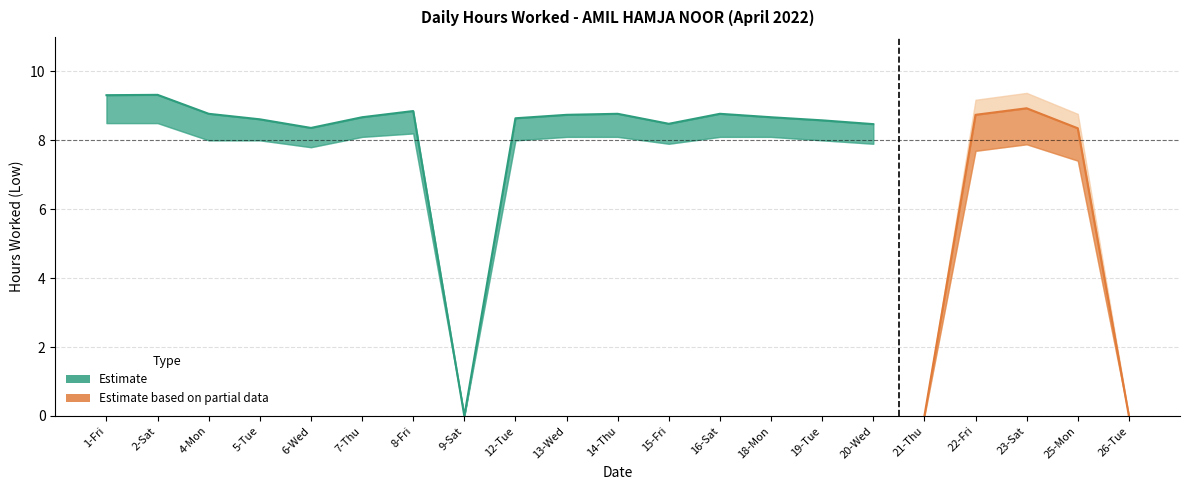

List the labels in order of value, smallest first.

9-Sat, 6-Wed, 20-Wed, 15-Fri, 19-Tue, 5-Tue, 12-Tue, 7-Thu, 18-Mon, 13-Wed, 4-Mon, 14-Thu, 16-Sat, 8-Fri, 1-Fri, 2-Sat